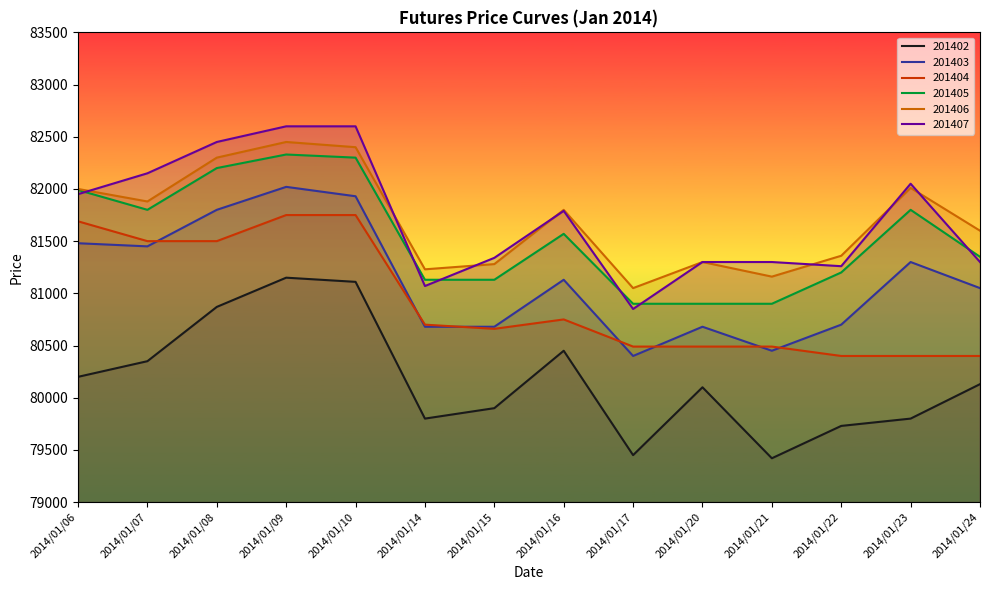

How many interior local valleys does the 201406 series have?

4